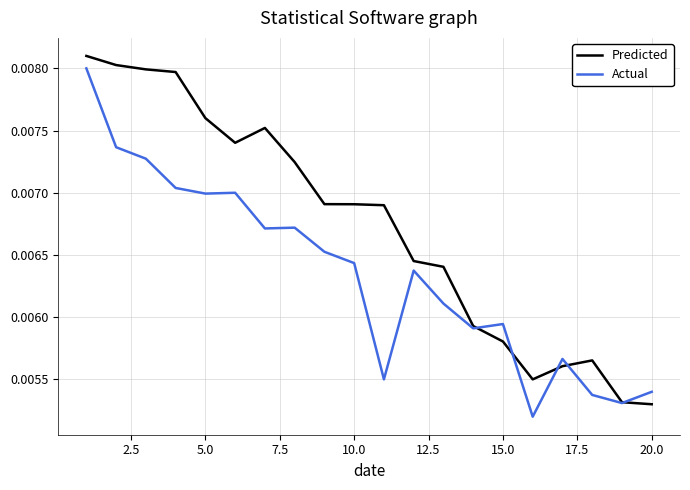

Which series ends up on top after the final intersection of Predicted and Actual?

Actual